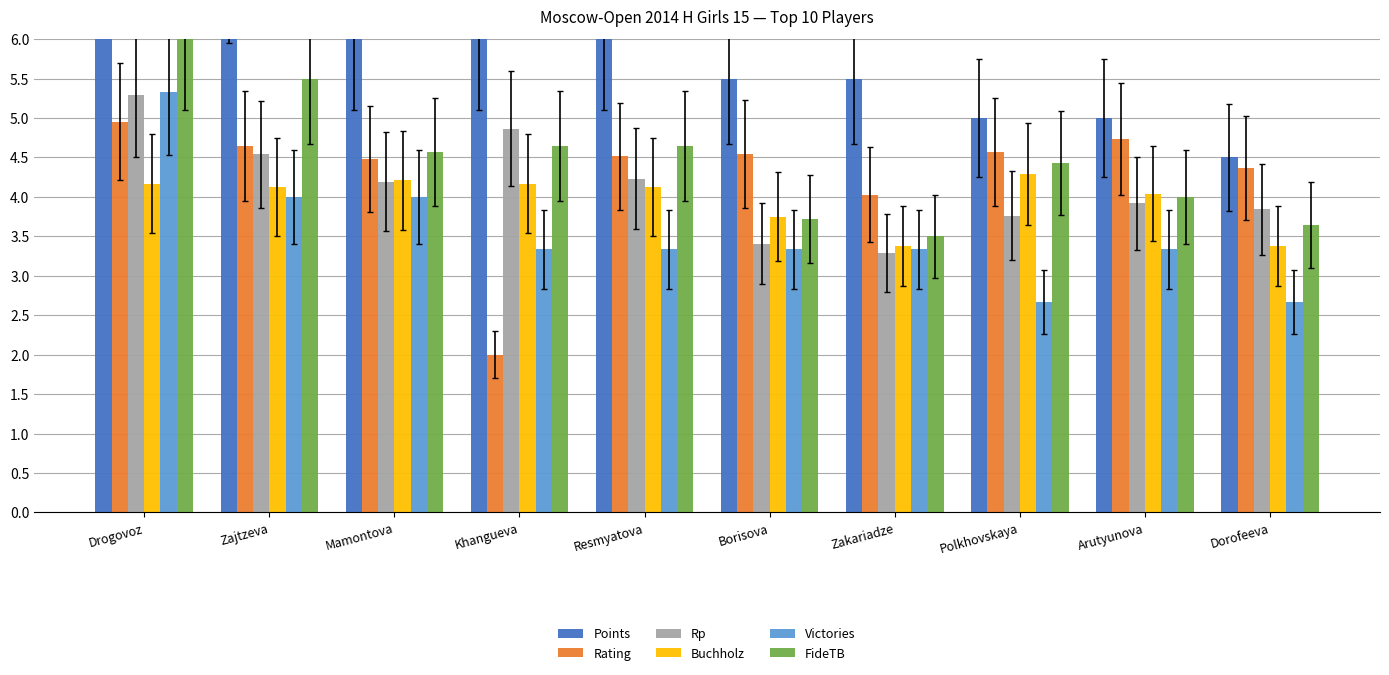

What is the spread (max minus min) of values at Zakariadze?

2.2